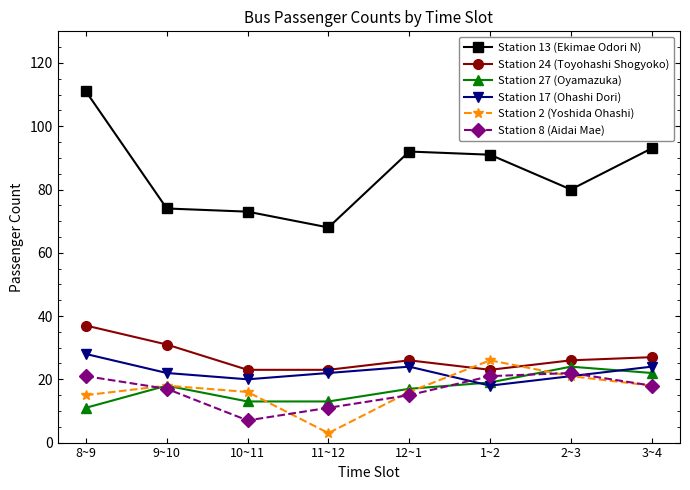

How many categories are shown in the chart?

8